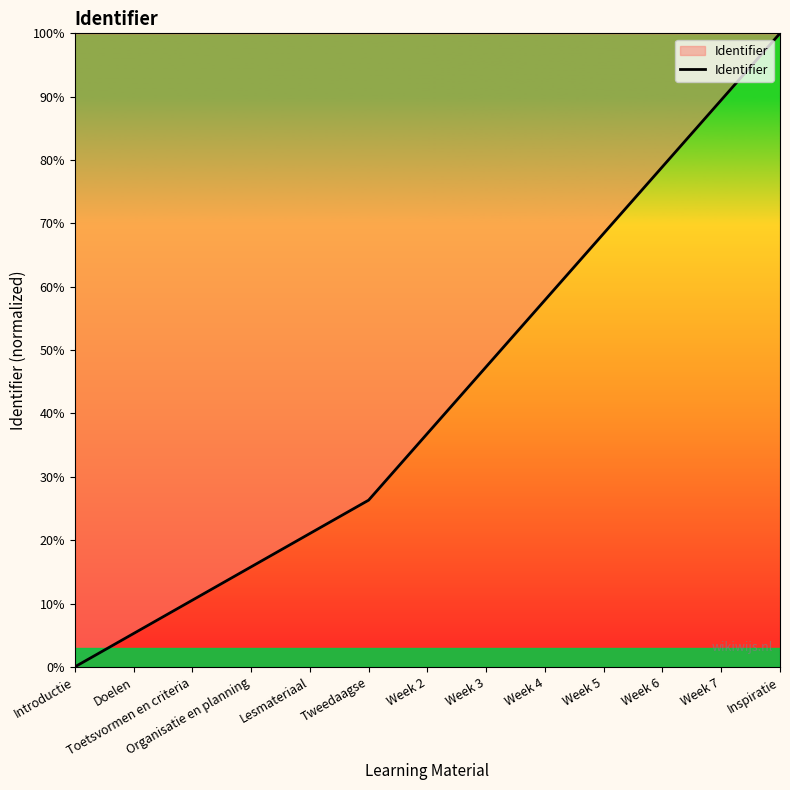

The chart shows a value of 89.5 at Week 7. True or false?

True